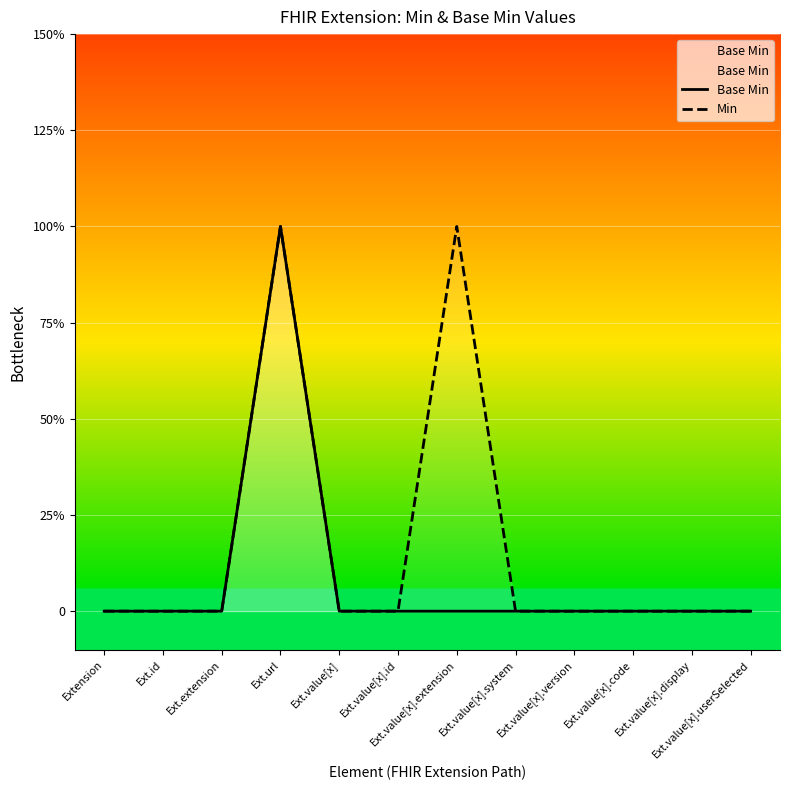

Which category has the highest value across all series?

Ext.url